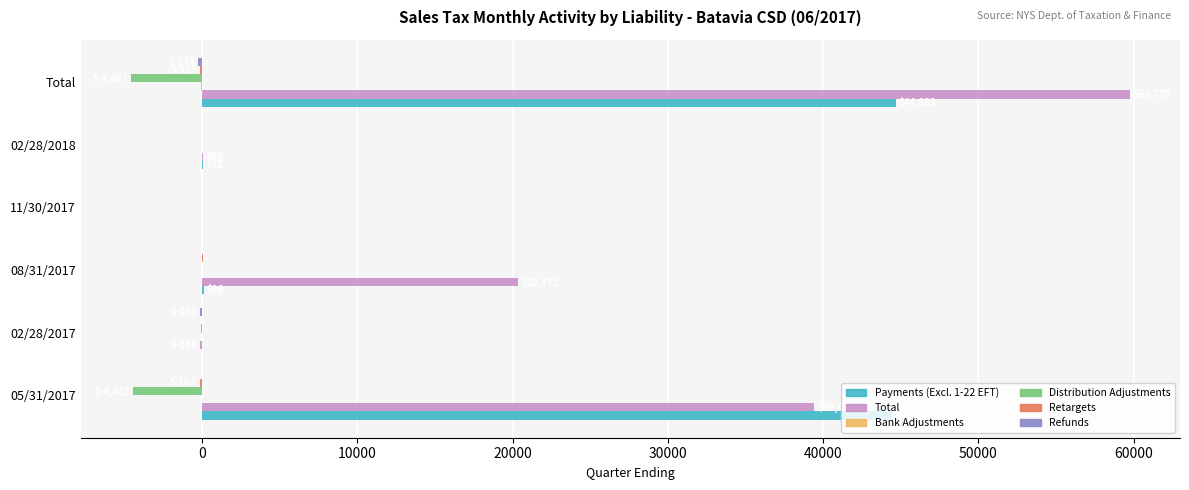

Which series changed the most between 02/28/2018 and Total?

Total